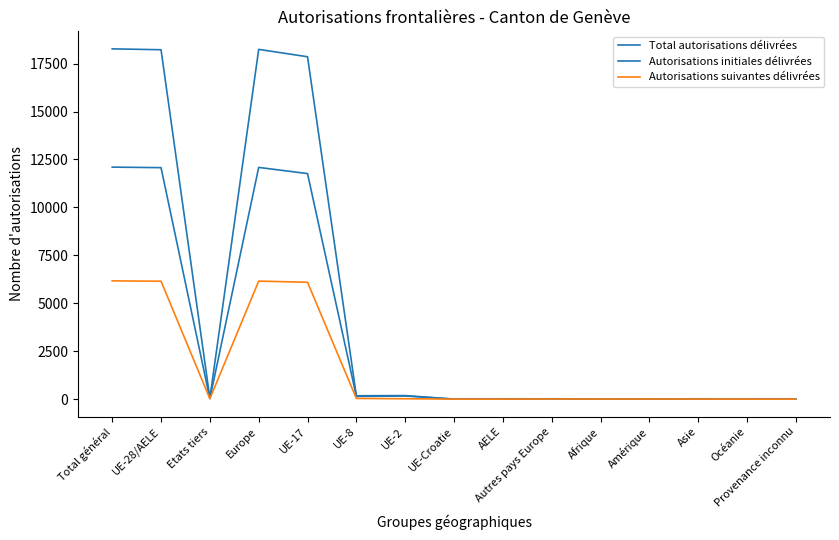

How many lines are shown in the chart?

3